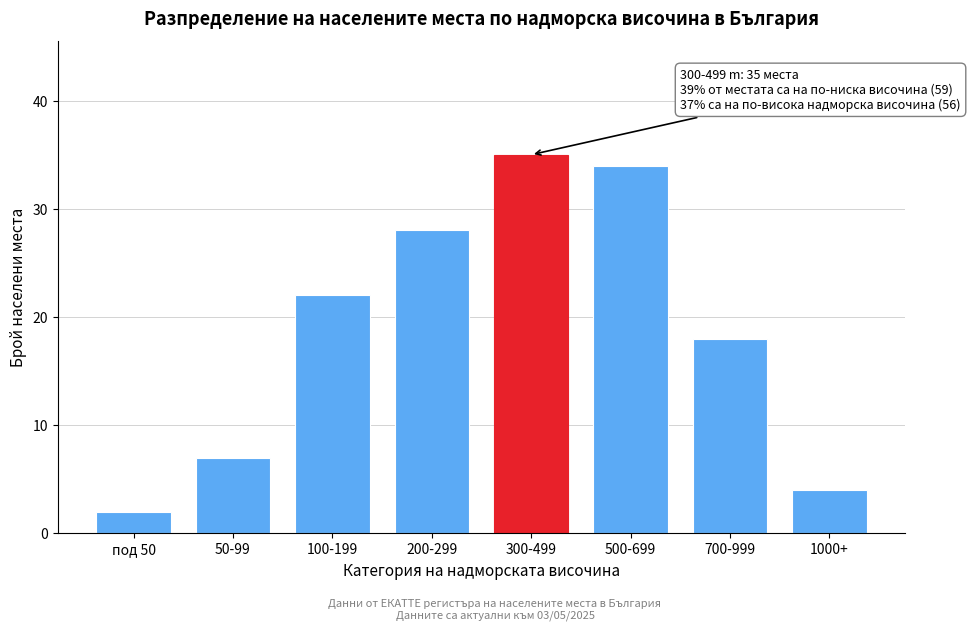

Reading left to right, extract all data points from this chart.

под 50=2	50-99=7	100-199=22	200-299=28	300-499=35	500-699=34	700-999=18	1000+=4